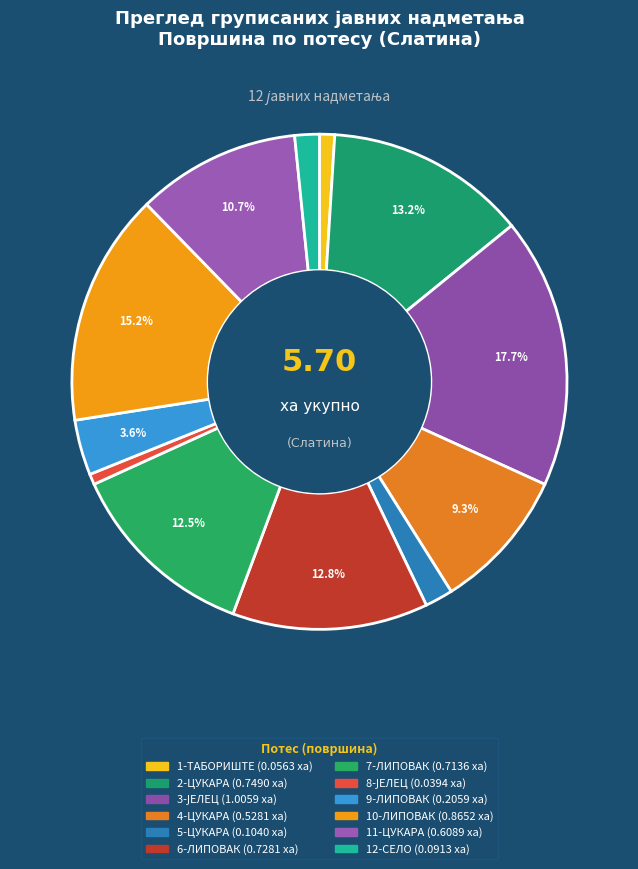

How much of the chart is everything except 11-ЦУКАРА?

89.3%